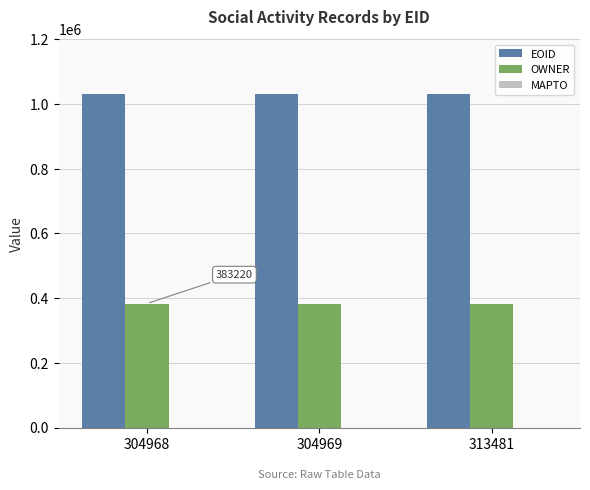

Is the value of OWNER at 304968 greater than the value of EOID at 313481?

No